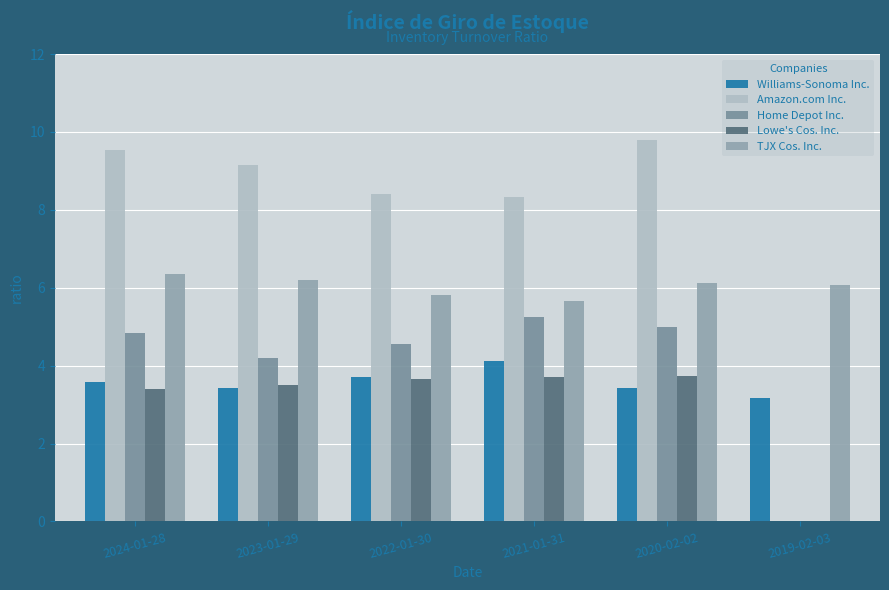

Reading left to right, what are all the values shown in this chart?

Williams-Sonoma Inc.: 3.6	3.4	3.7	4.1	3.4	3.2
Amazon.com Inc.: 9.5	9.2	8.4	8.3	9.8	0.0
Home Depot Inc.: 4.8	4.2	4.5	5.2	5.0	0.0
Lowe's Cos. Inc.: 3.4	3.5	3.6	3.7	3.7	0.0
TJX Cos. Inc.: 6.4	6.2	5.8	5.7	6.1	6.1